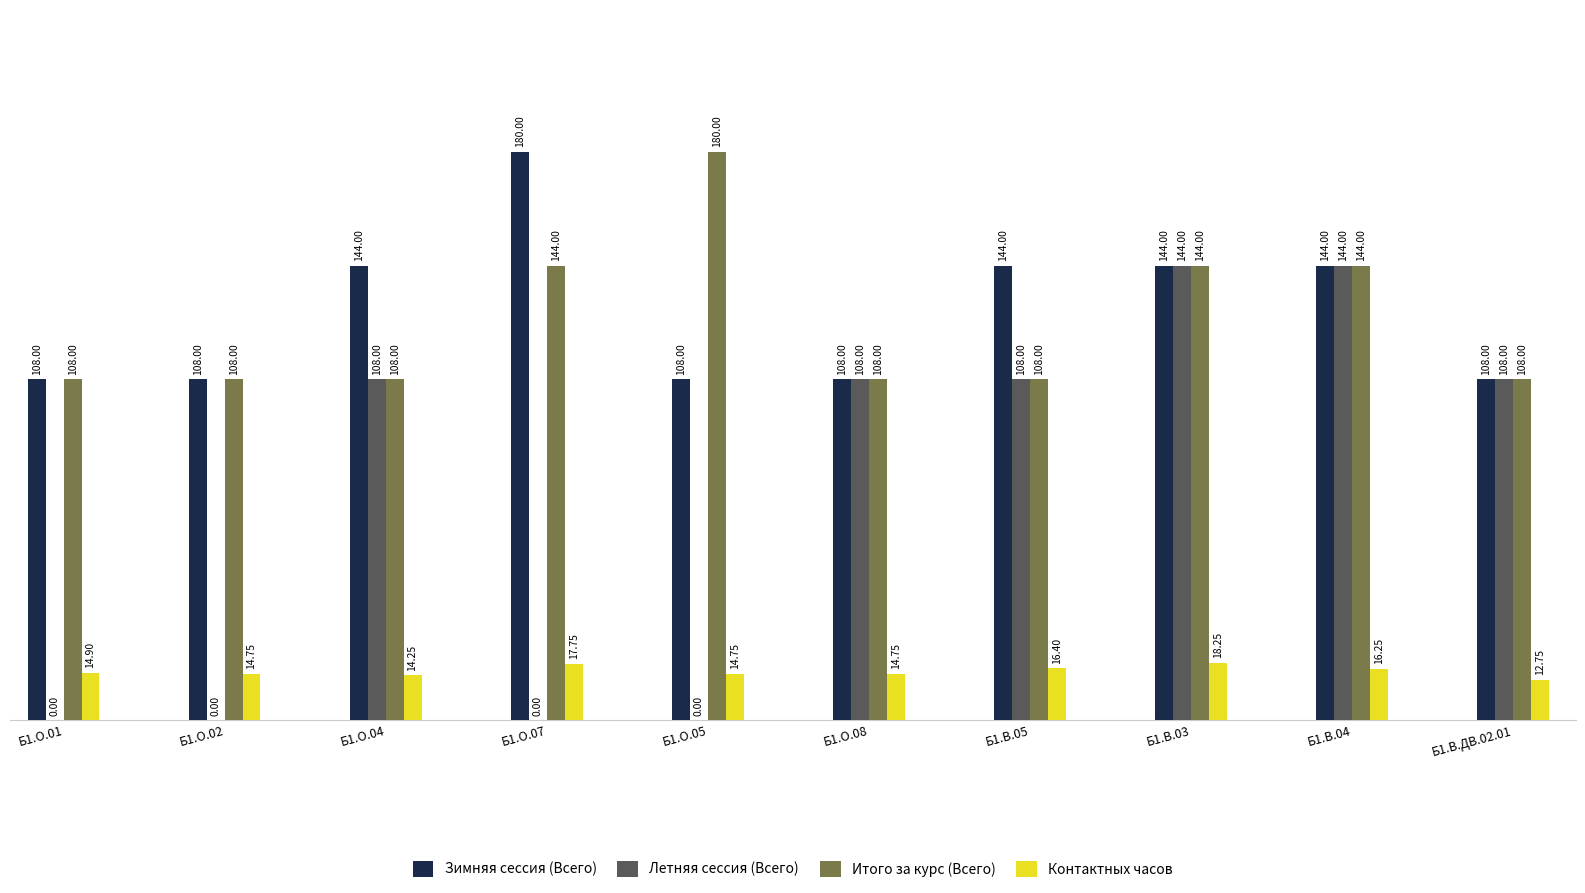

What is the sum of all Летняя сессия (Всего) values?

720.0